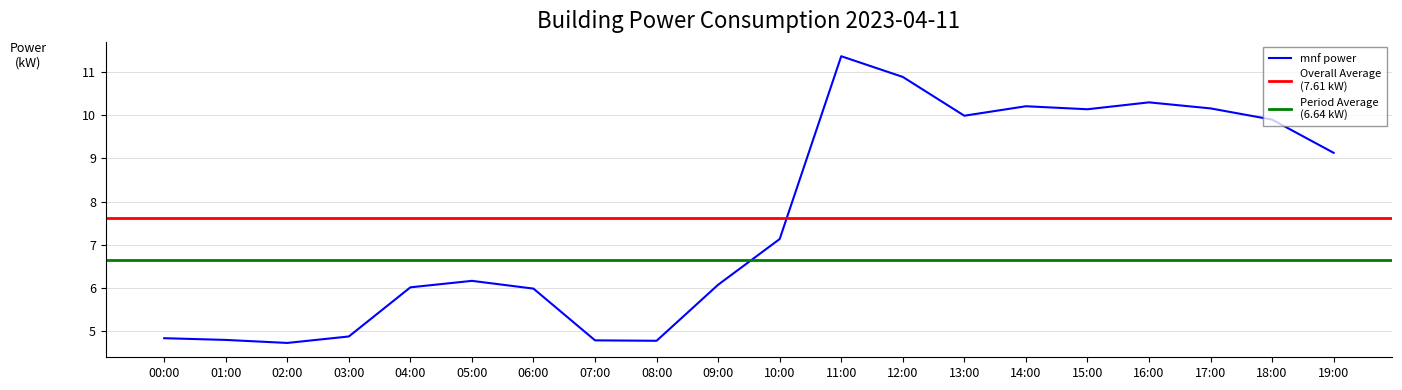

What is the minimum value for mnf power?

4.7